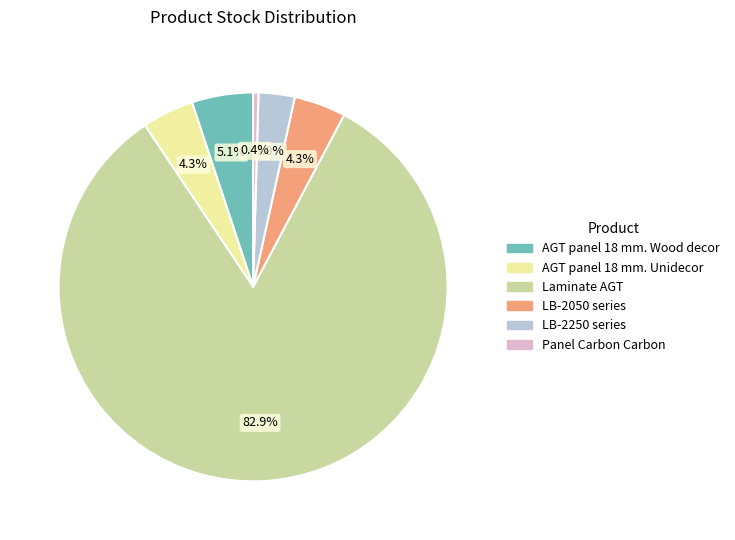

Is there a majority slice in this chart?

Yes